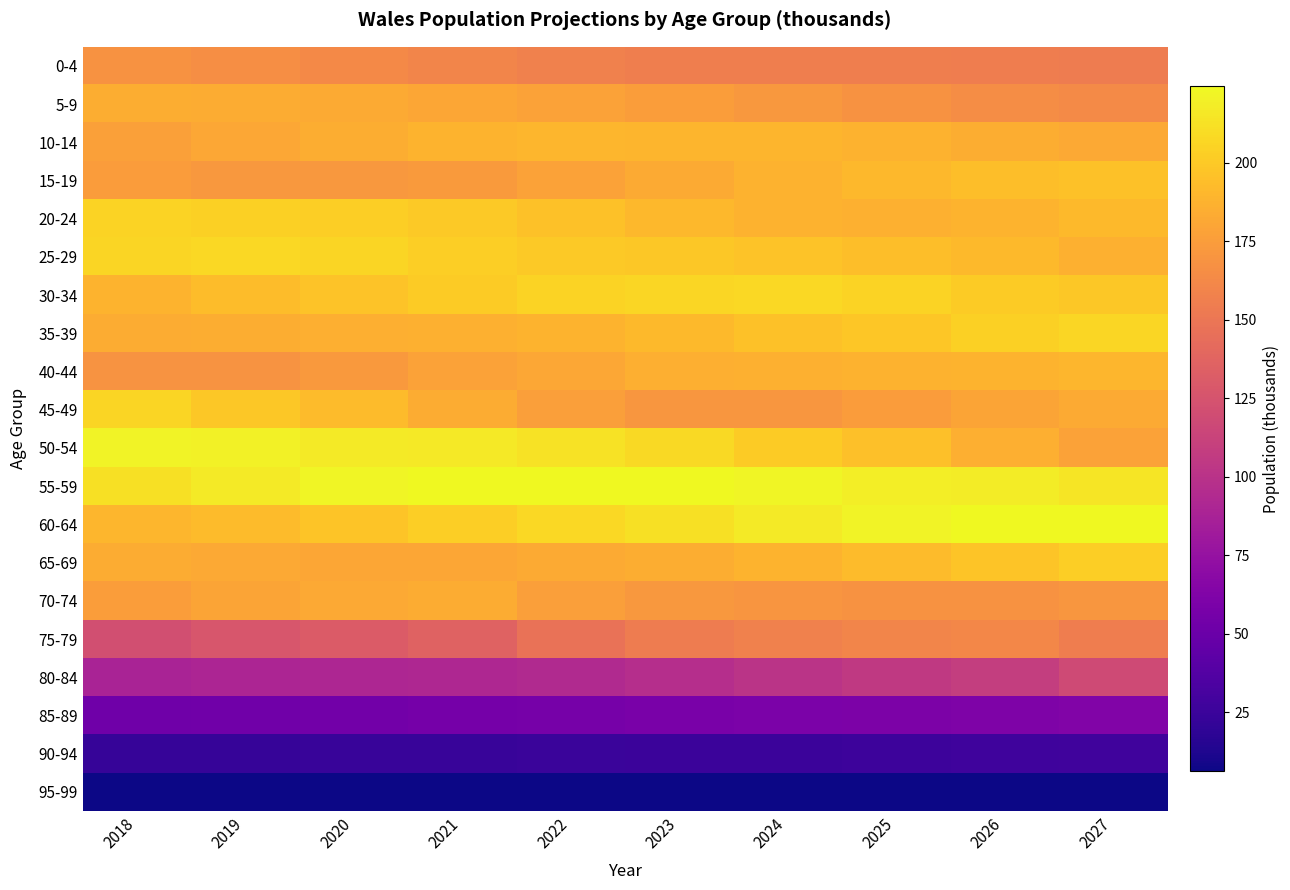

At which category is the sum across all series the highest?

2027